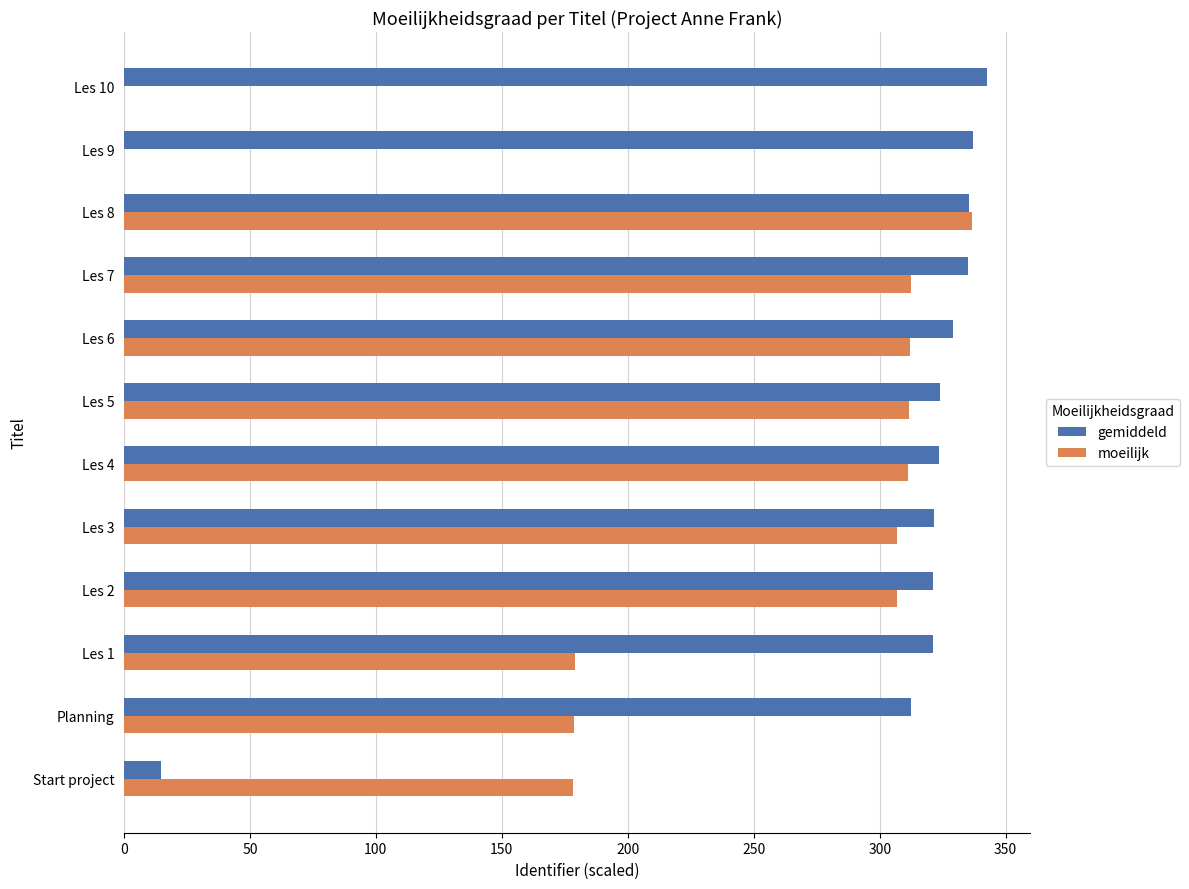

What are all the series names shown in the legend?

gemiddeld, moeilijk